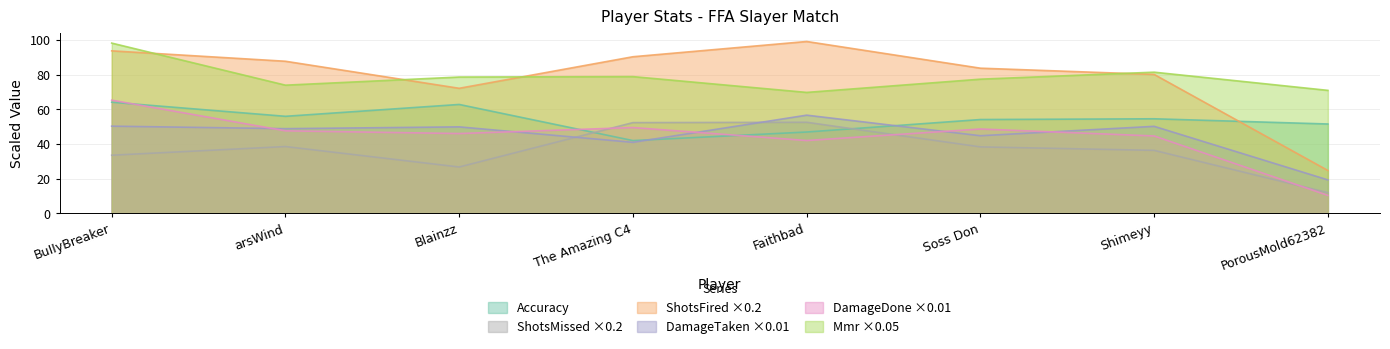

What is the total value across all series at Blainzz?

336.6